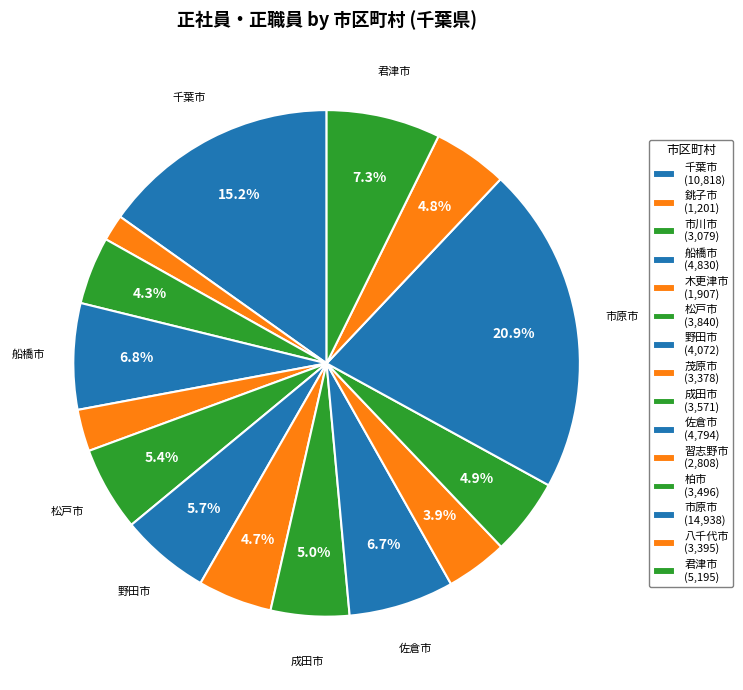

What percentage do 君津市 and 船橋市 together represent?

14.1%